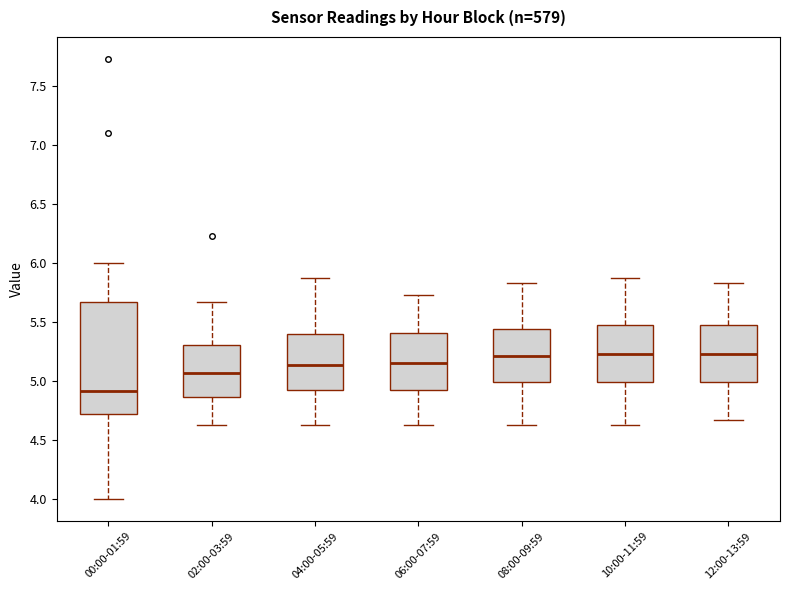

Where is the lower edge of the box for 12:00-13:59 on the y-axis? The values are not printed on the chart, so give them approximately, as read against the axis.

5.00